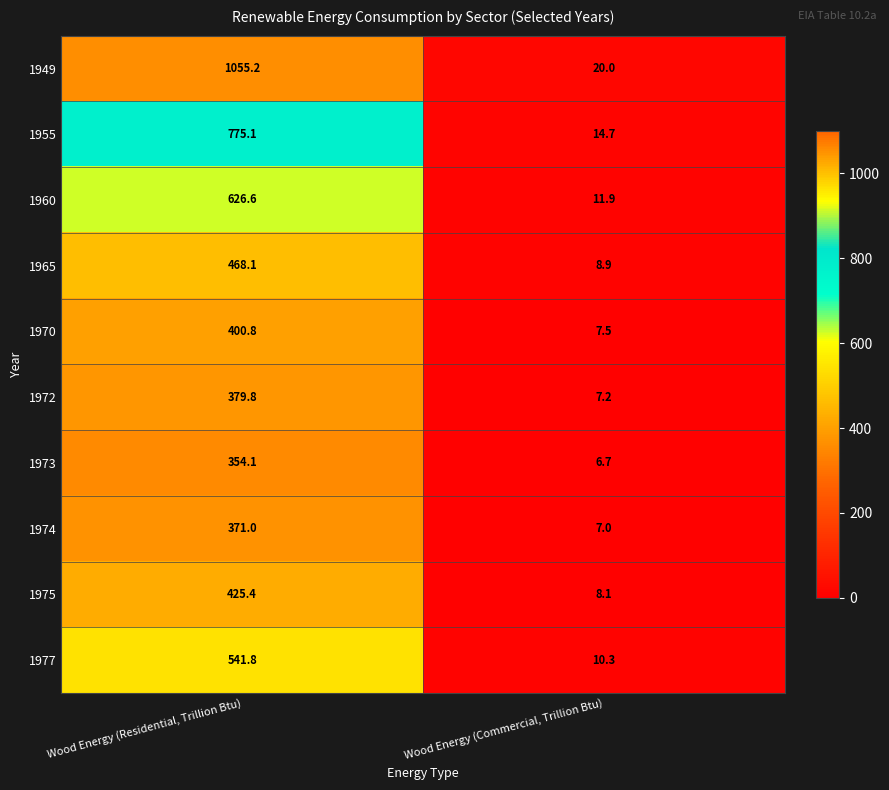

What is the spread (max minus min) of values at Wood Energy (Residential, Trillion Btu)?

701.1